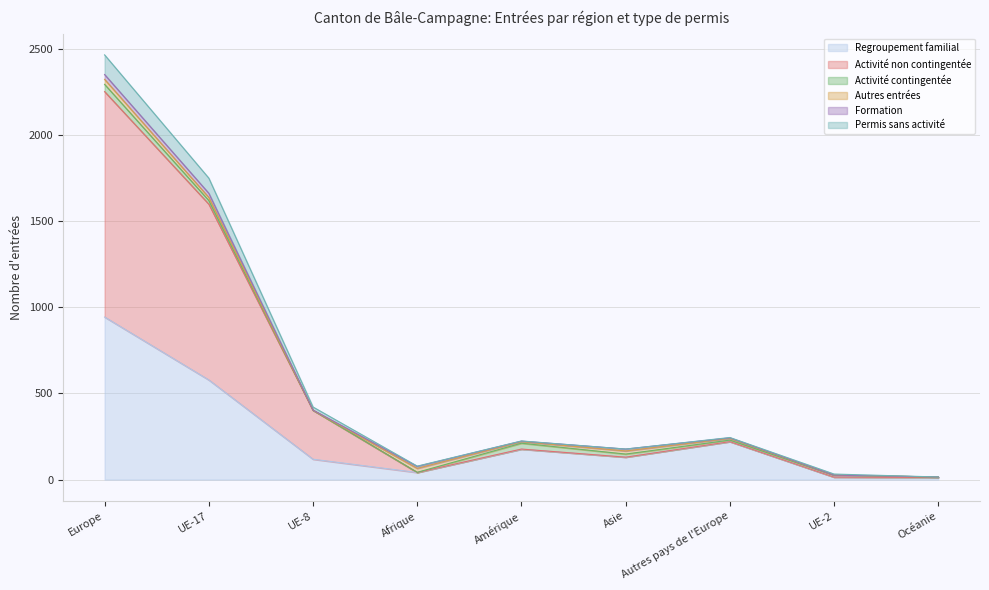

At which label does Regroupement familial reach its peak?

Europe